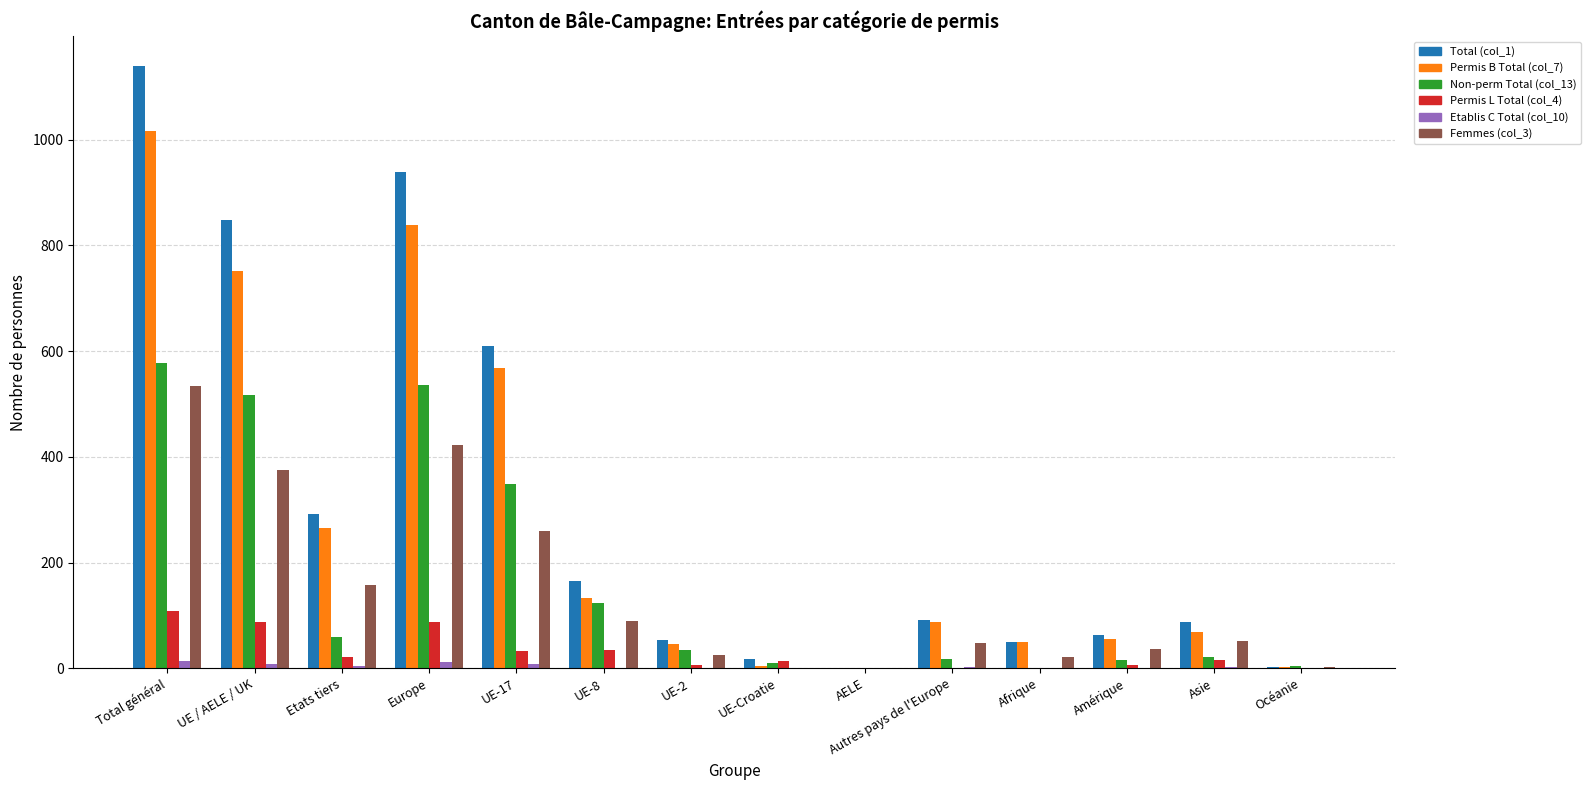

Which series has the largest range (max minus min)?

Total (col_1)